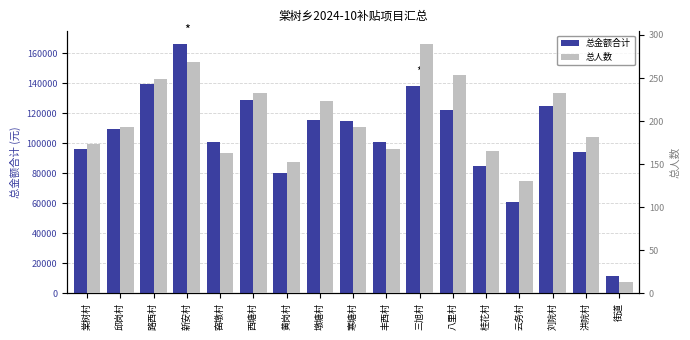

What is the label of the 8th bar from the right?

丰西村